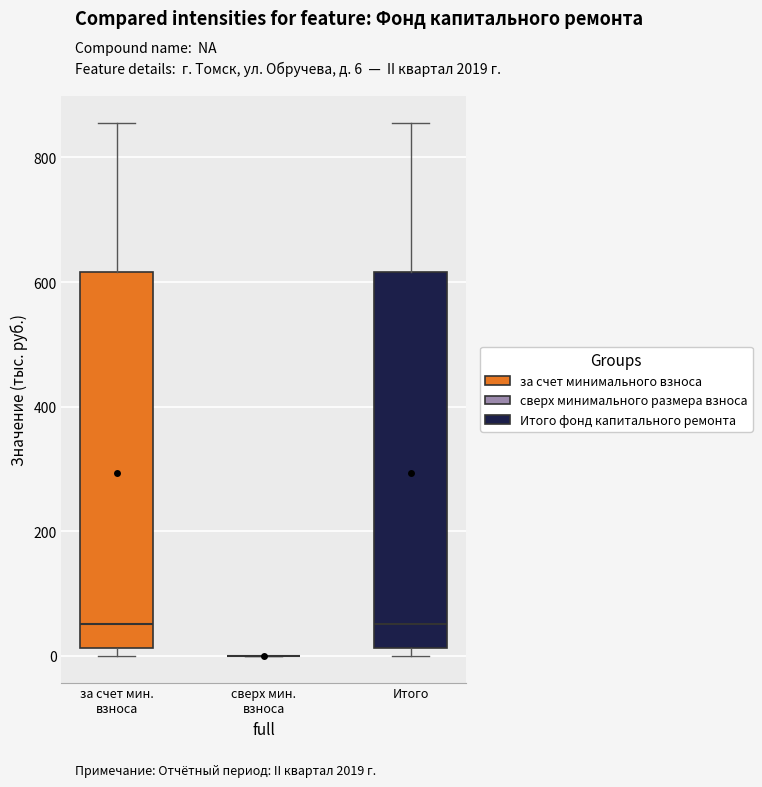

Reading left to right, read every box against the y-axis: the position of its median line, the range the box covers, and the ends of its whiskers. The values are not printed on the chart, so give them approximately, as read against the axis.

за счет мин. взноса: median 60, box 20 to 620, whiskers 0 to 860
сверх мин. взноса: box collapsed to a line at 0, whiskers 0 to 0
Итого: median 60, box 20 to 620, whiskers 0 to 860